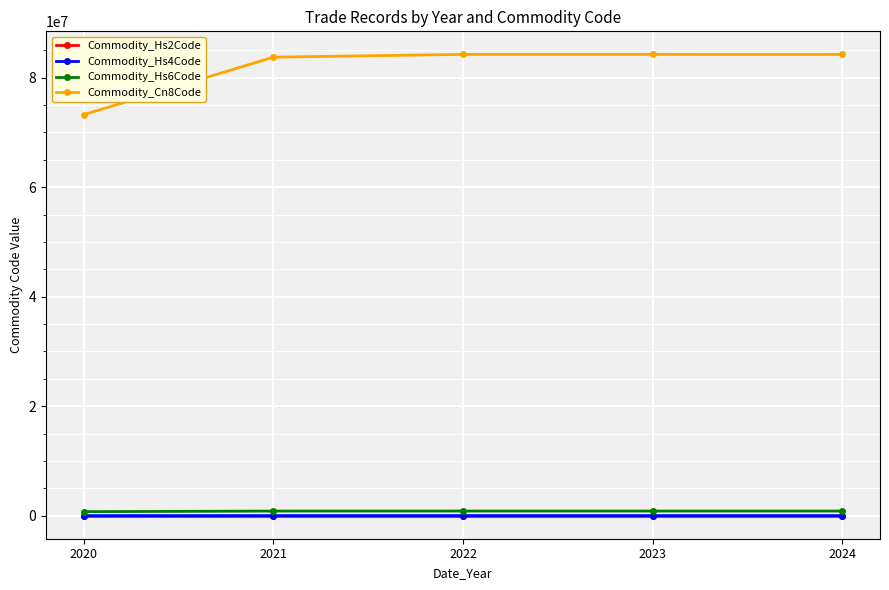

What is the maximum value shown in the chart?

84263180.0